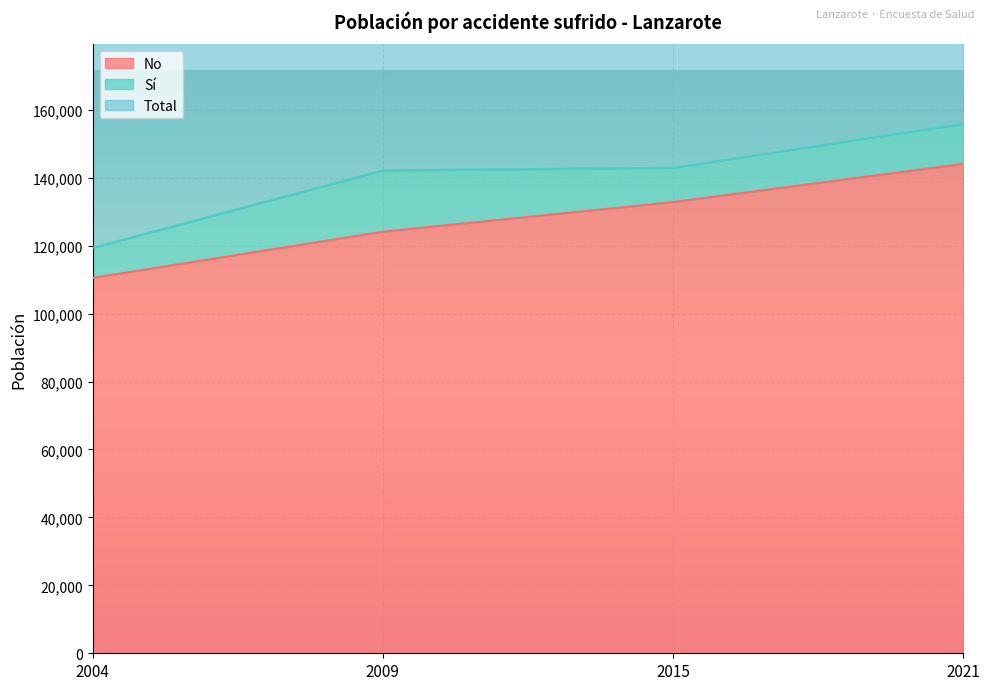

What is the smallest value displayed?

110520